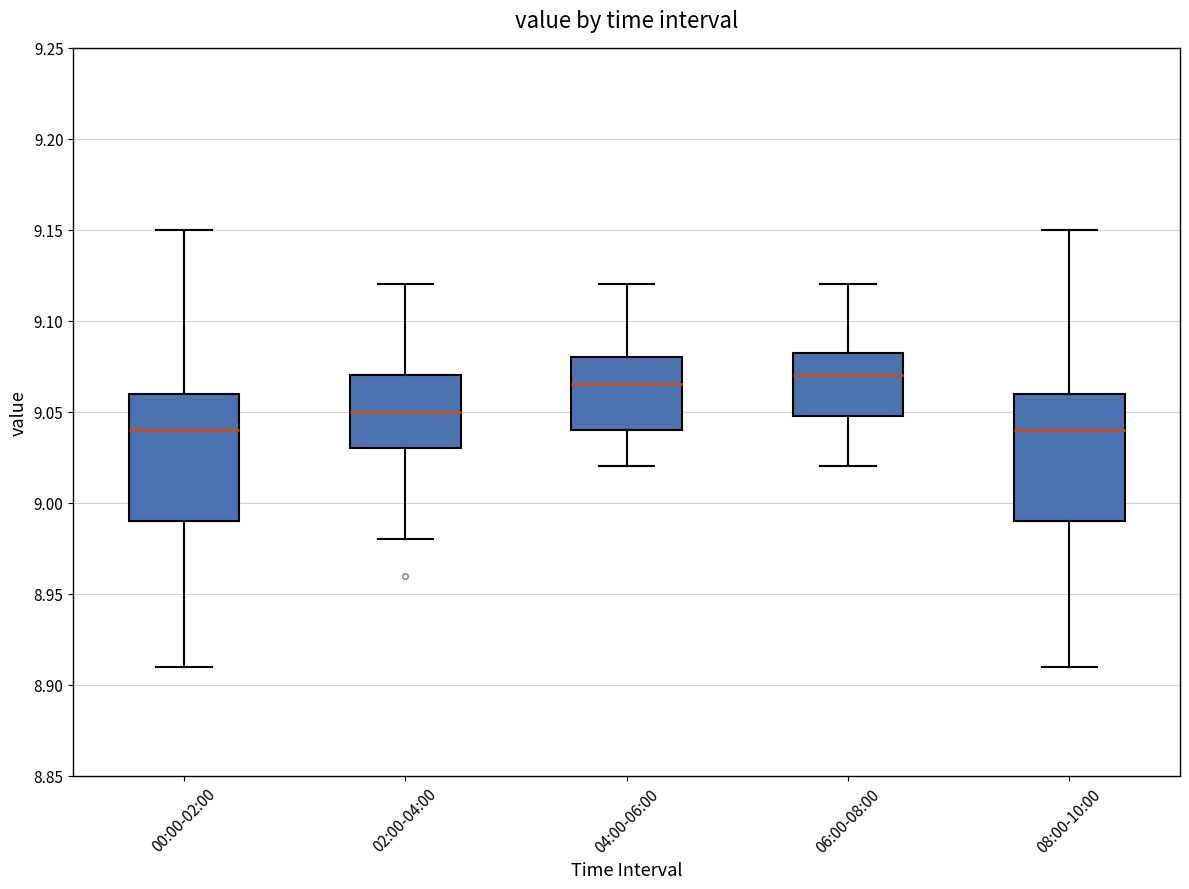

Where is the upper edge of the box for 06:00-08:00 on the y-axis? The values are not printed on the chart, so give them approximately, as read against the axis.

9.085